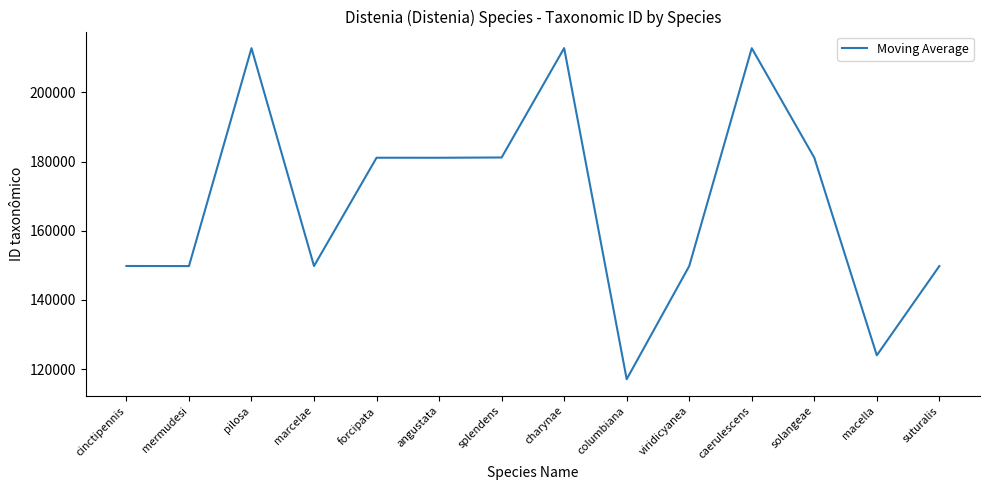

Which category has the lowest value across all series?

columbiana